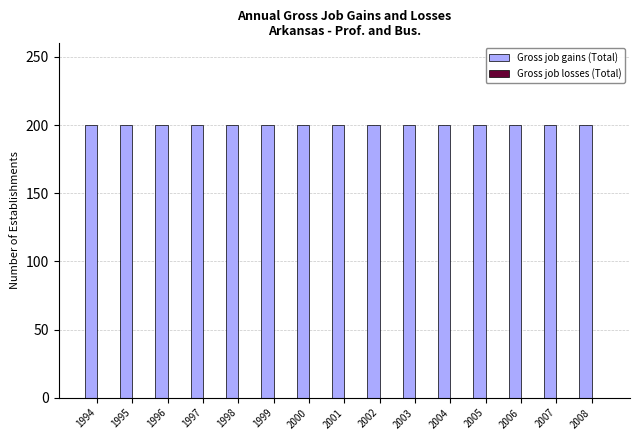

What is the value of the Gross job gains (Total) bar at the 5th from the left?

200